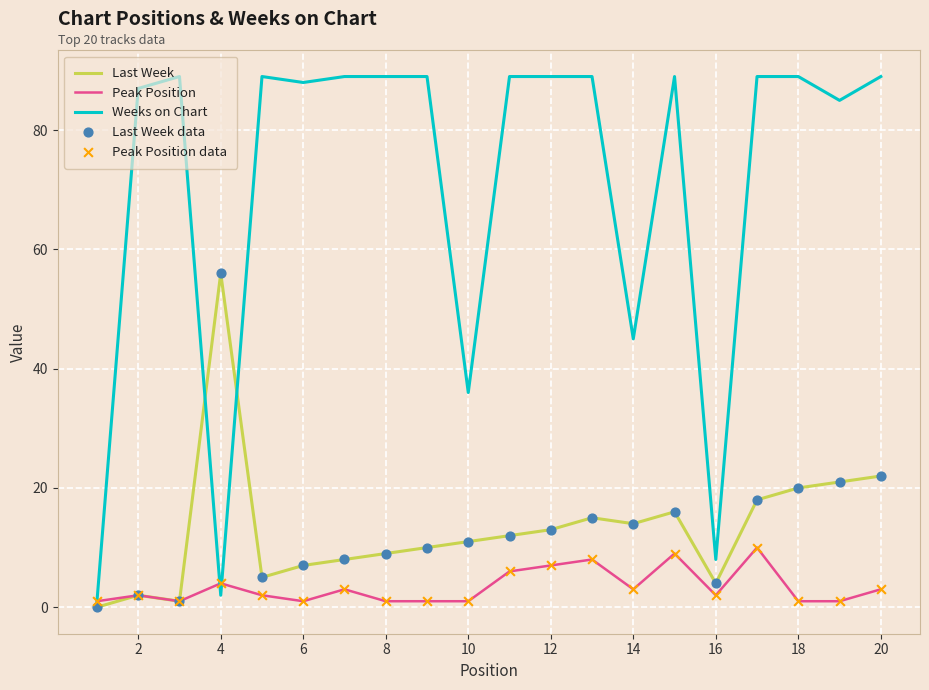

Which series has the largest total across all categories?

Weeks on Chart